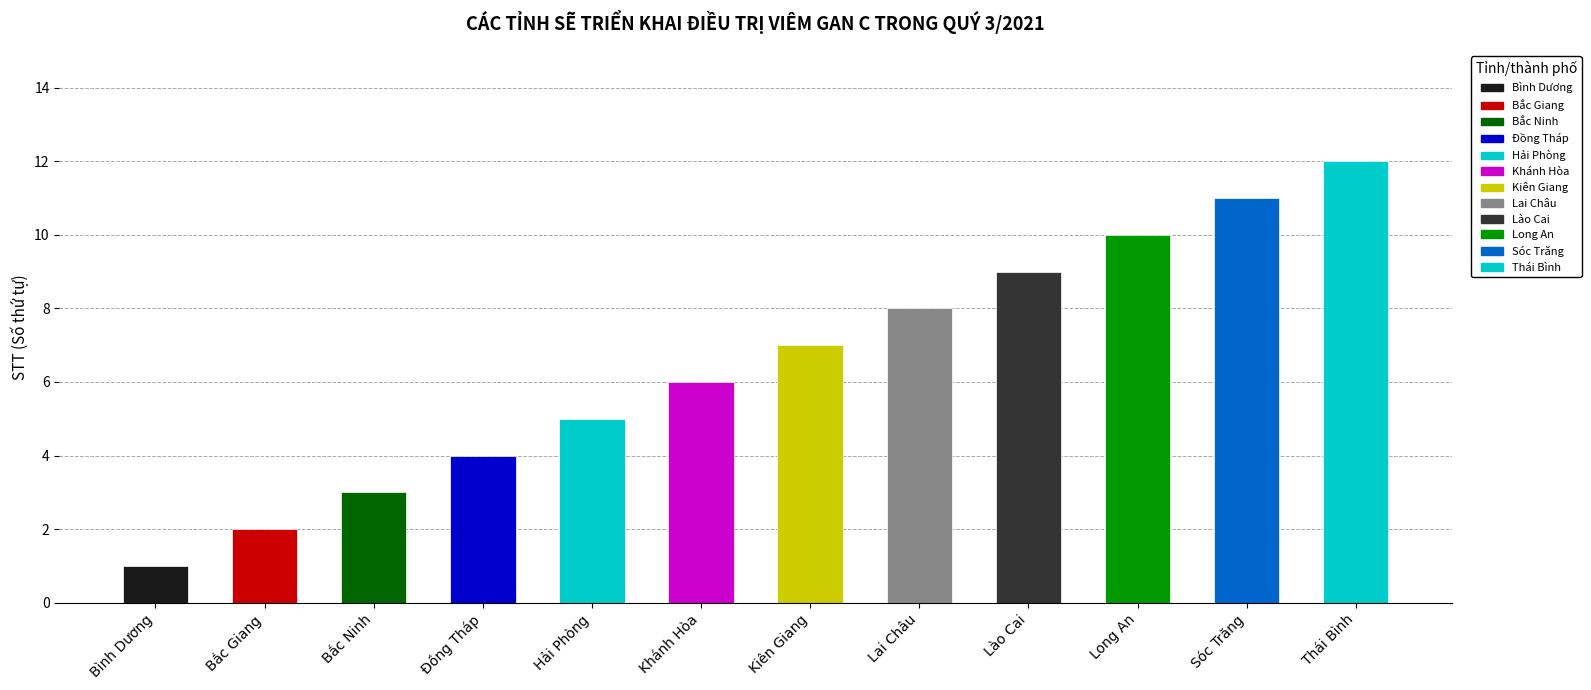

What is the change in value from Bình Dương to Đồng Tháp?

+3